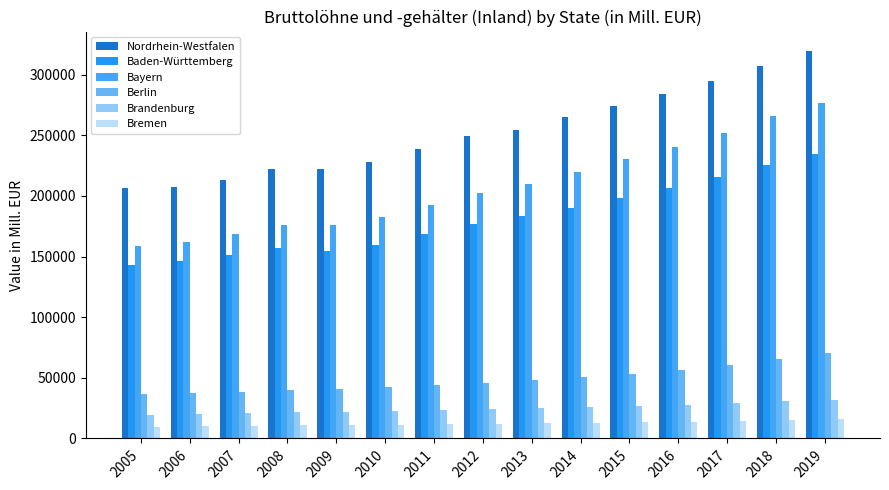

The value of Berlin at 2010 is 55439.3. True or false?

False